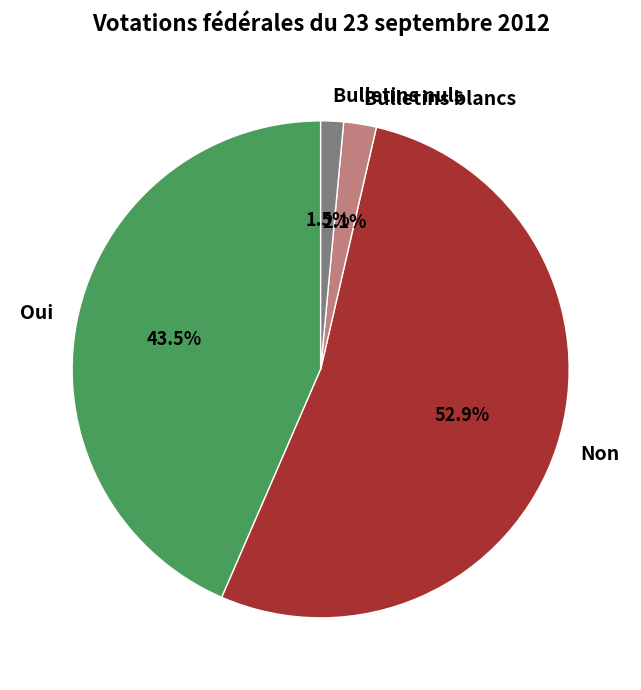

Is there a majority slice in this chart?

Yes